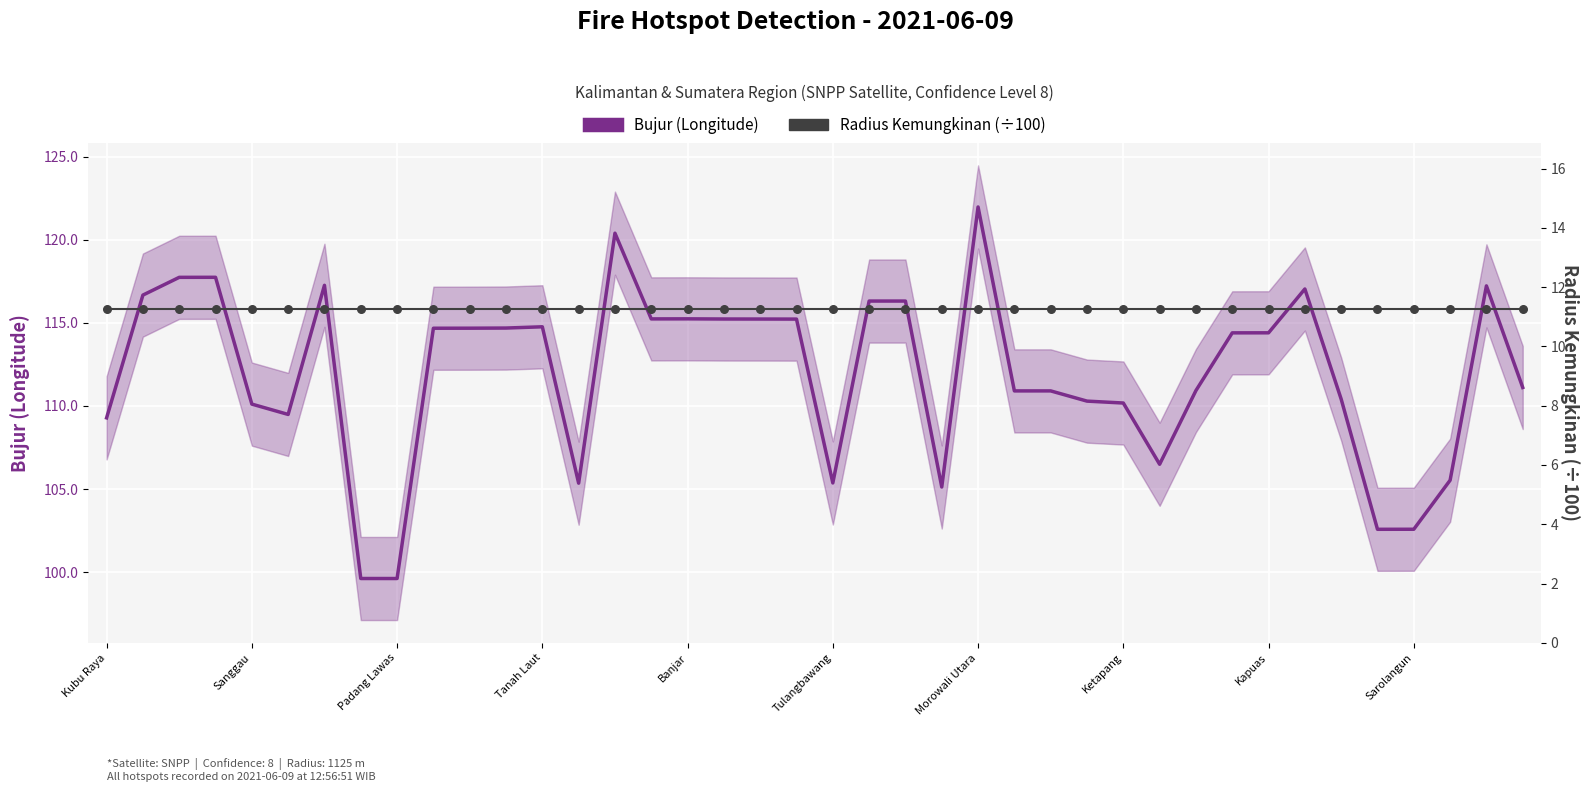

Which series has the largest Y range (max minus min)?

Bujur (Longitude)